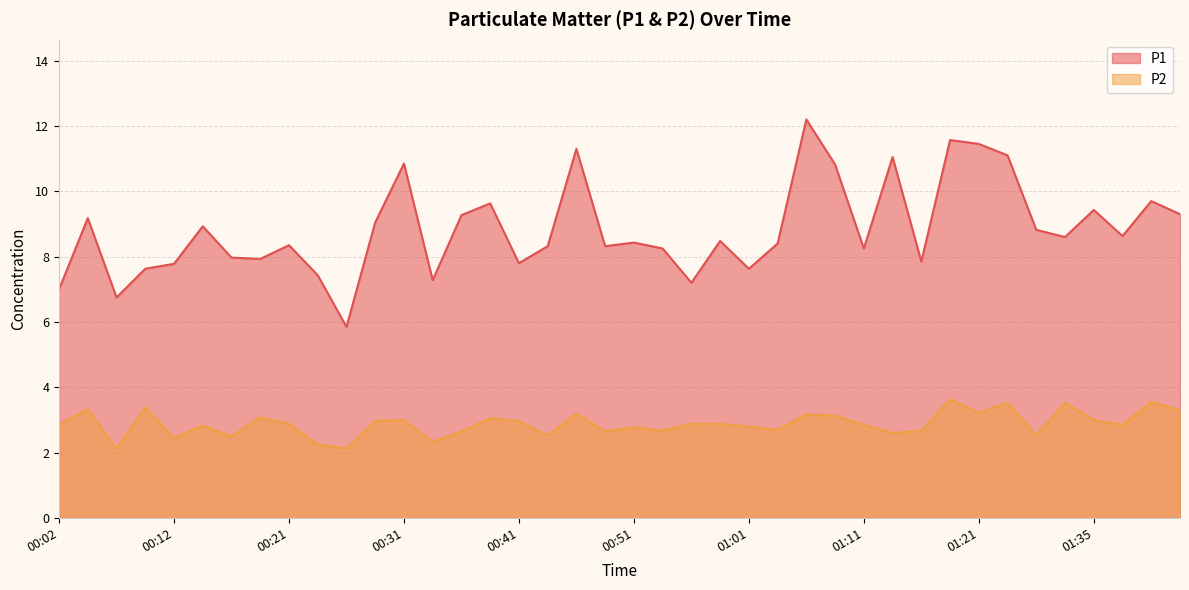

Is it true that P1 equals 17.3 at 00:31?

False